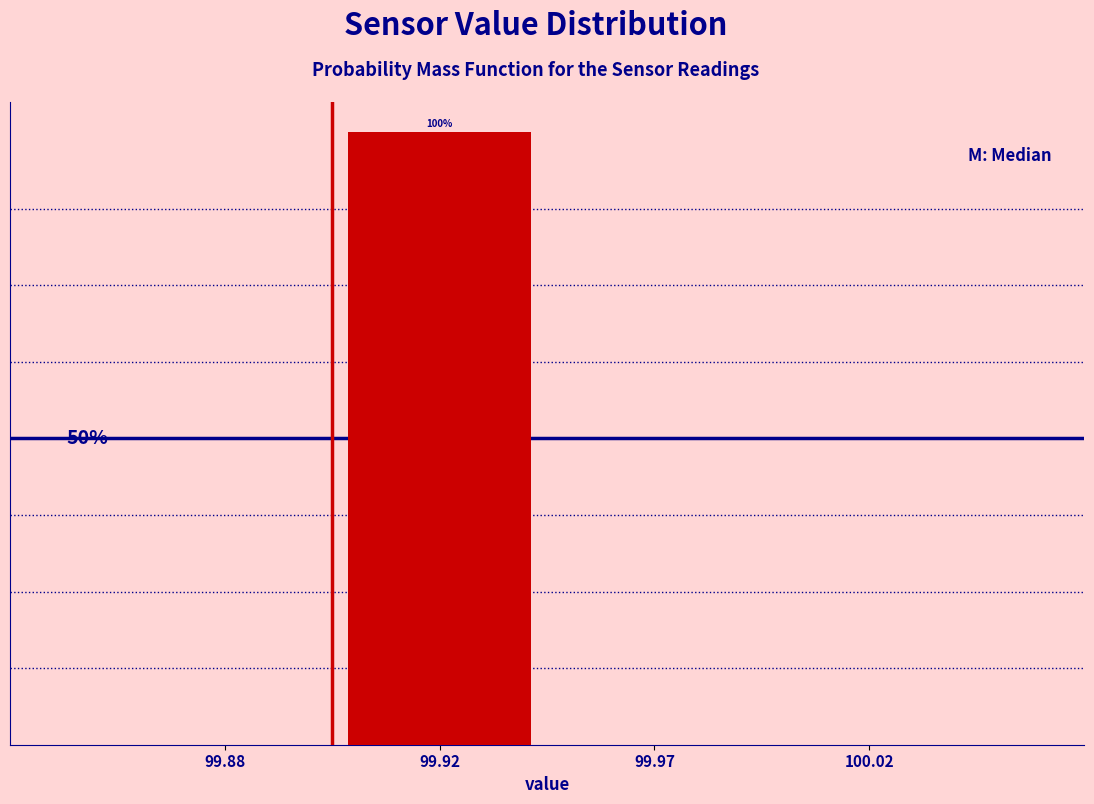

Are the bars horizontal?

No